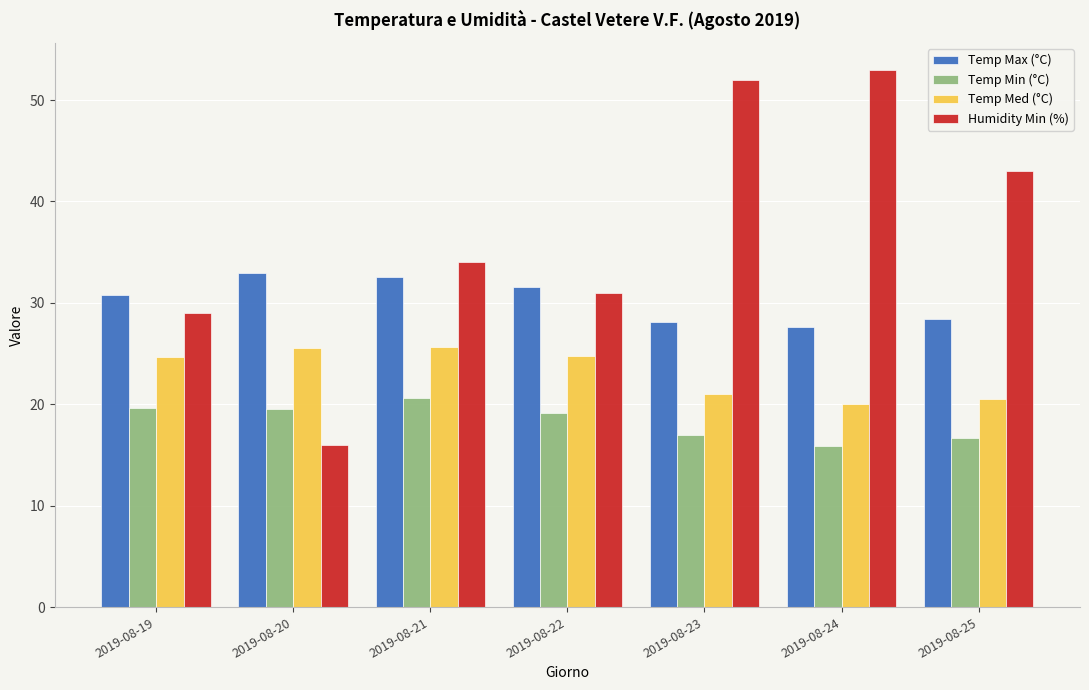

At how many categories does at least one series exceed 27?

7